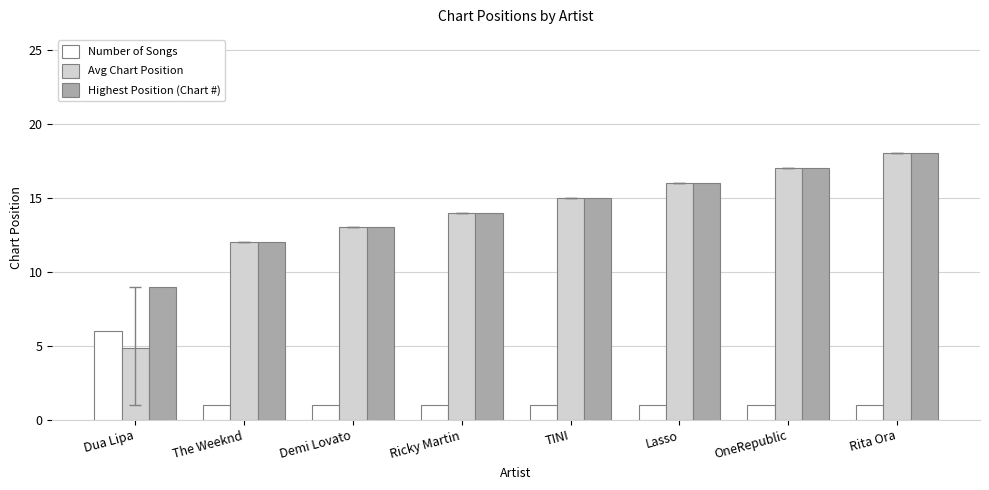

Does the chart contain stacked bars?

No